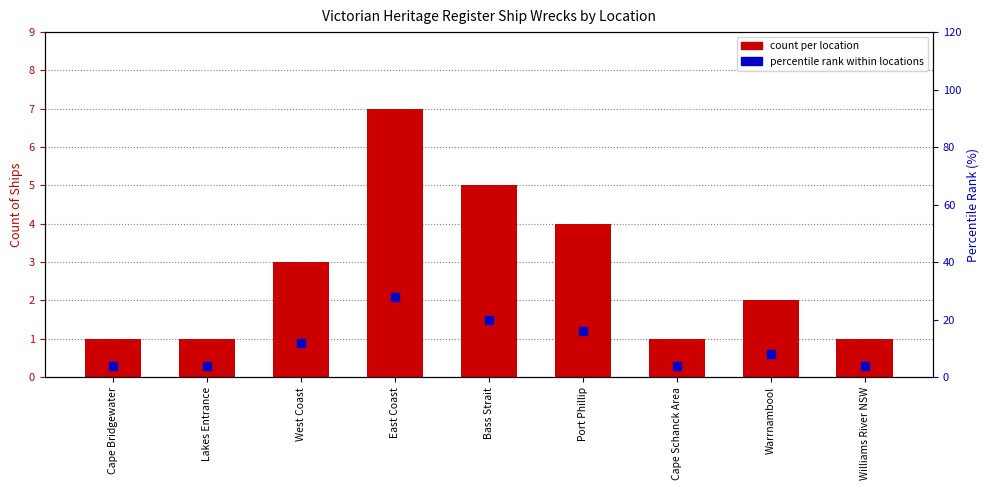

At how many categories does at least one series exceed 15?

3